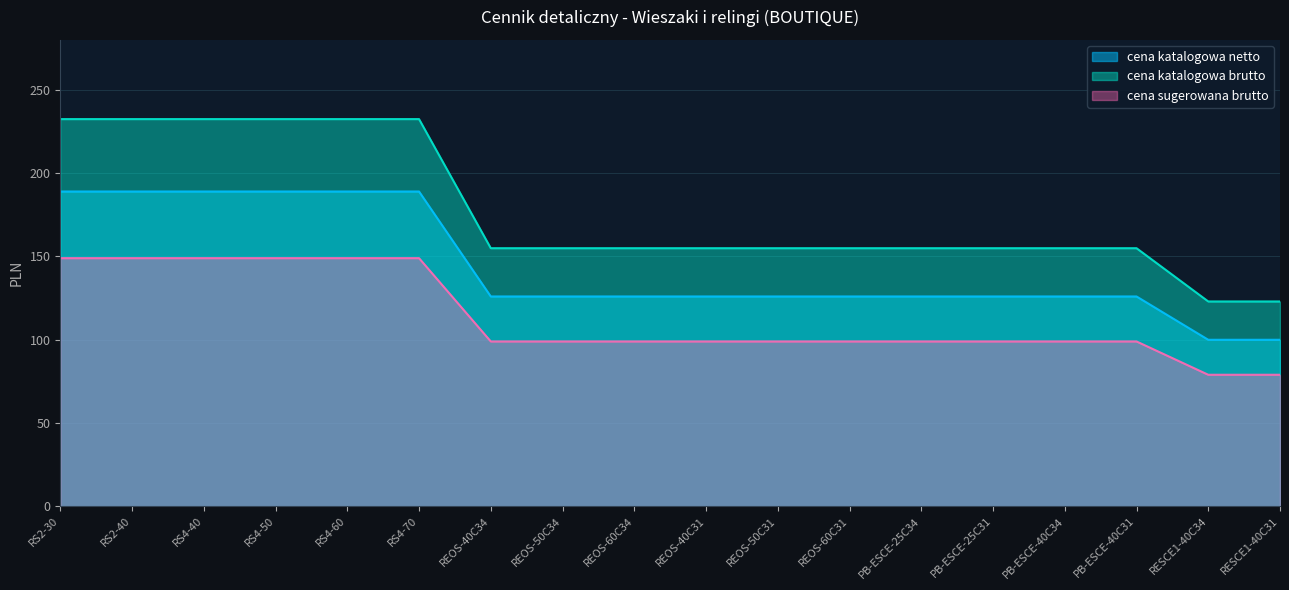

Where does the cena sugerowana brutto series first go above 99?

RS2-30